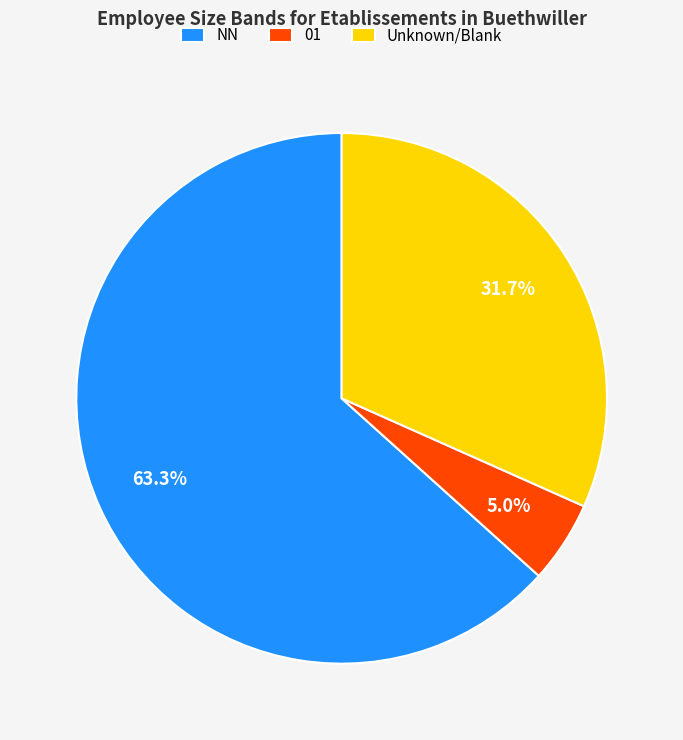

How many slices are in this pie chart?

3